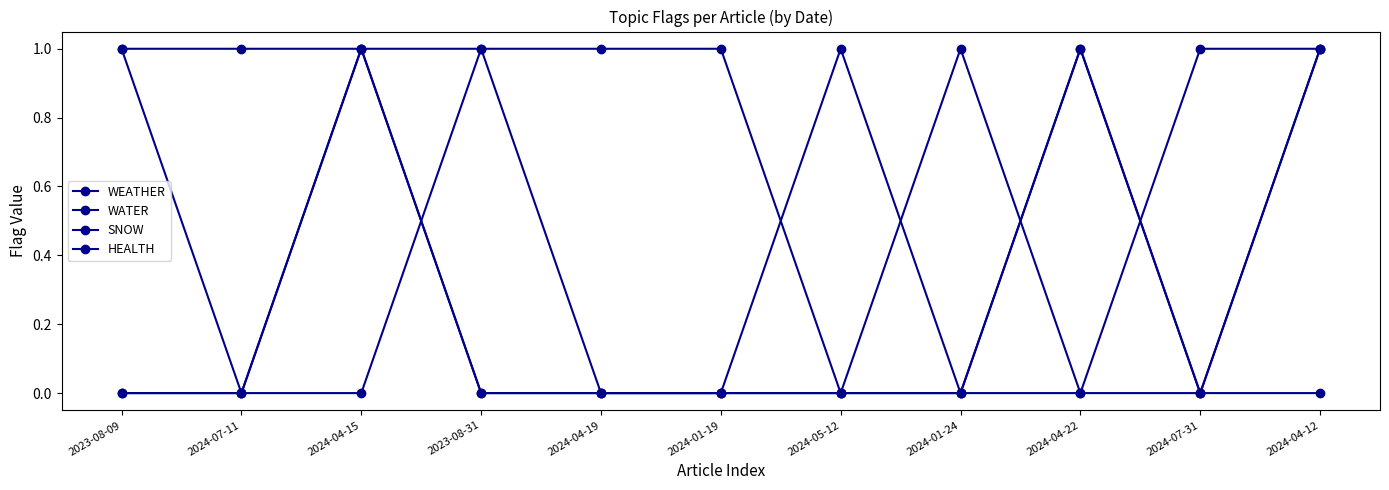

Which series ends up on top after the final intersection of SNOW and HEALTH?

HEALTH